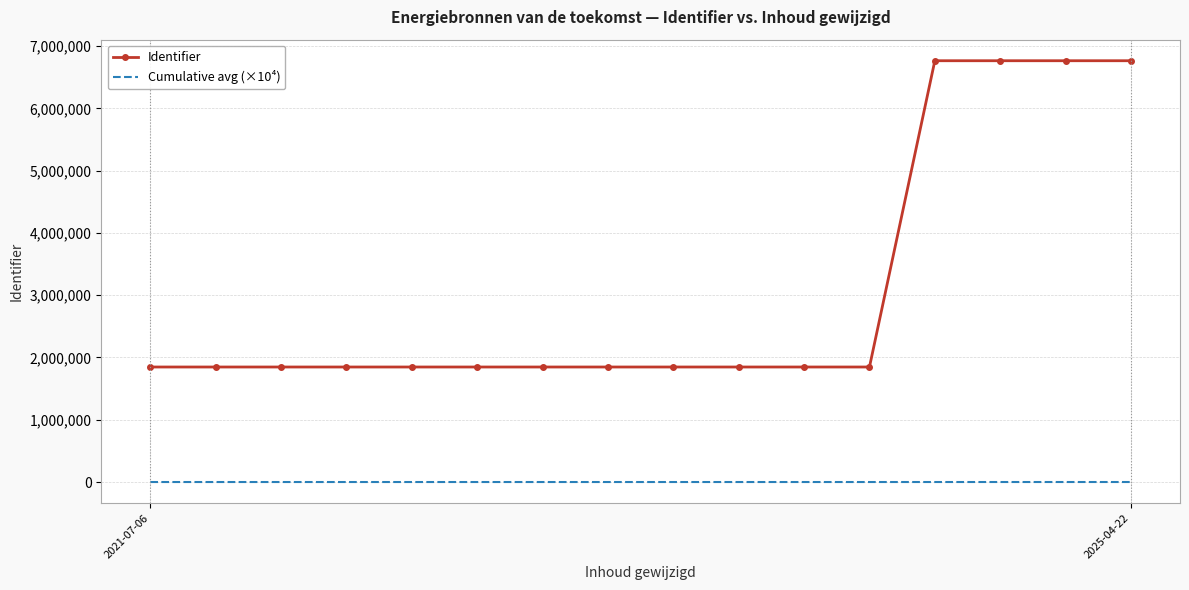

What is the maximum value for Cumulative avg (×10⁴)?

307.7